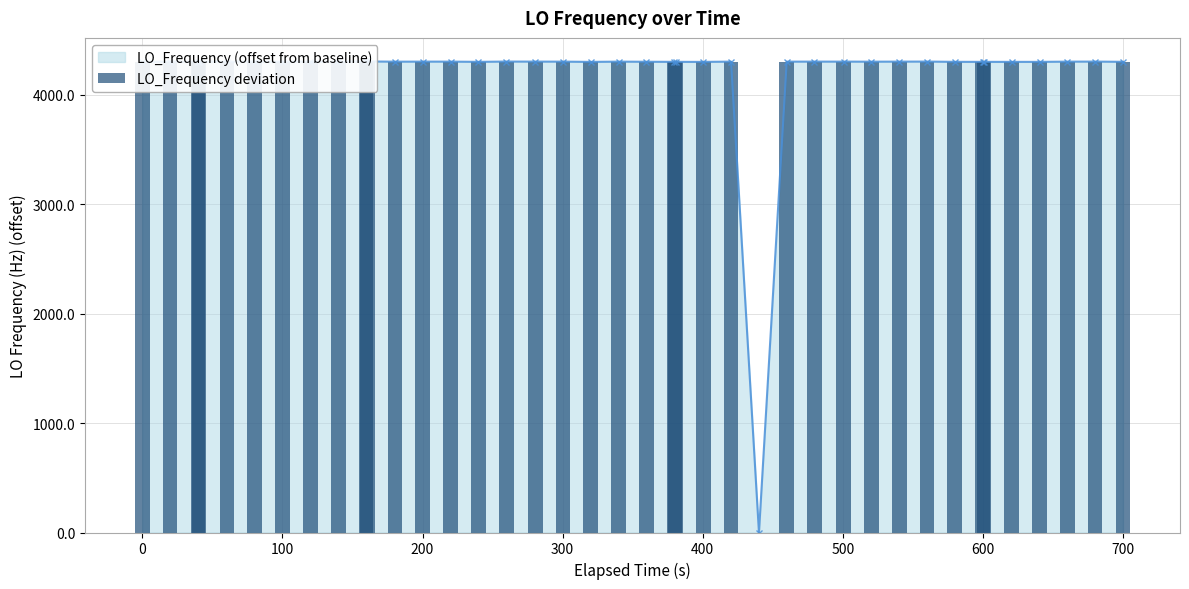

What are all the series names shown in the legend?

LO_Frequency (offset from baseline), LO_Frequency deviation